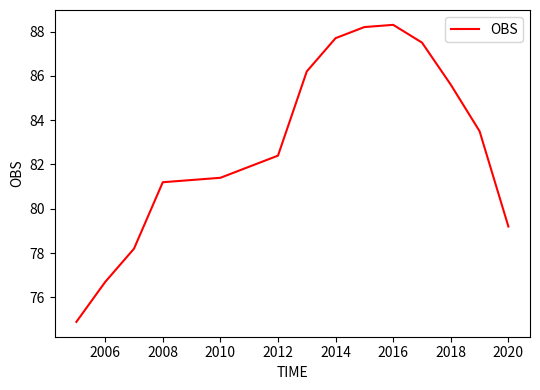

What is the smallest value displayed?

74.9